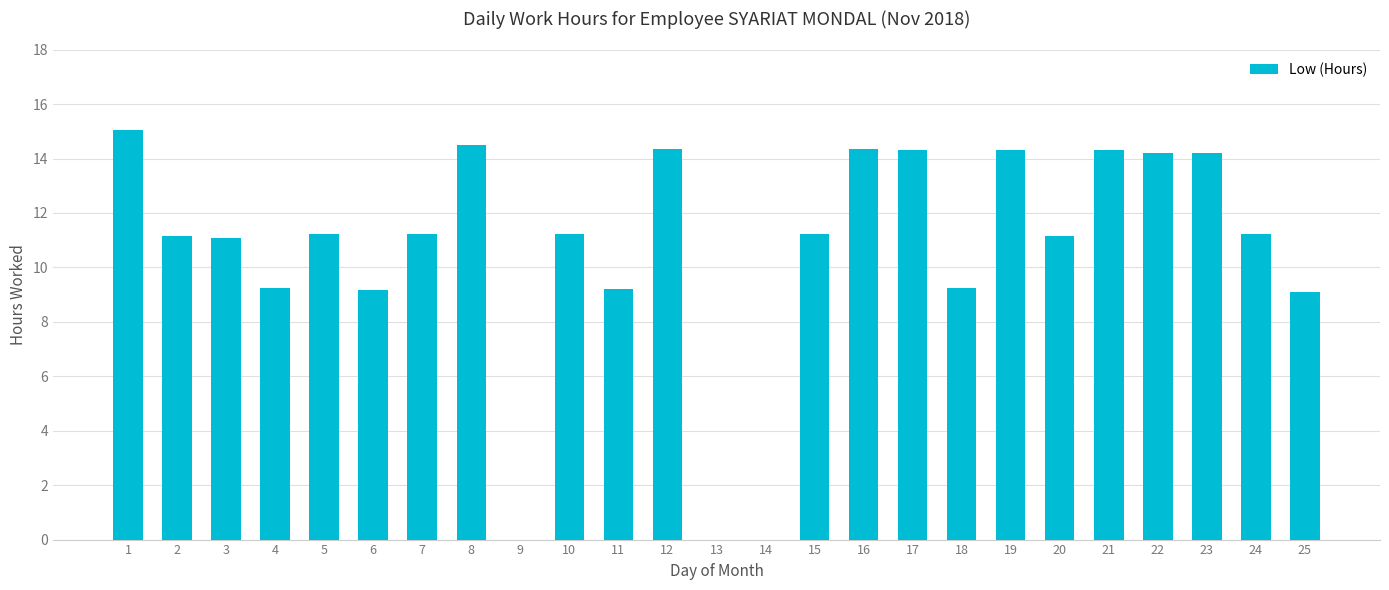

What is the sum of all values?

265.1